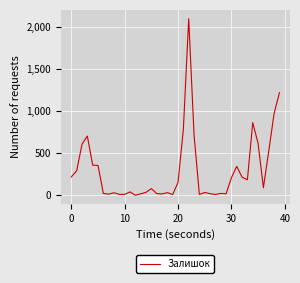

What is the difference between the second highest and second lowest values?

1207